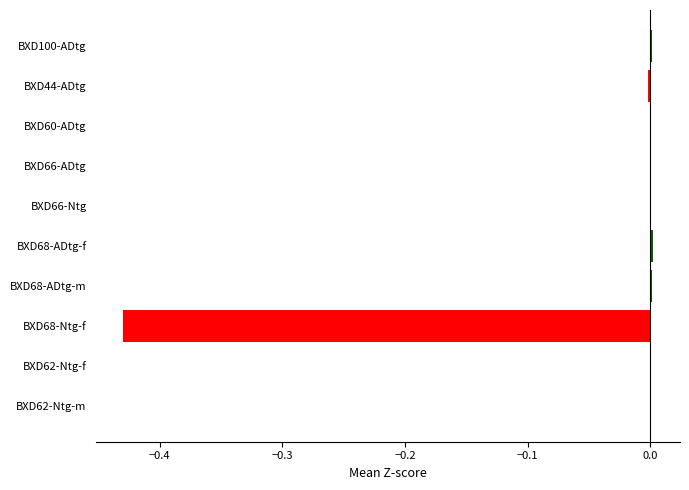

Count the number of categories in the chart.

10